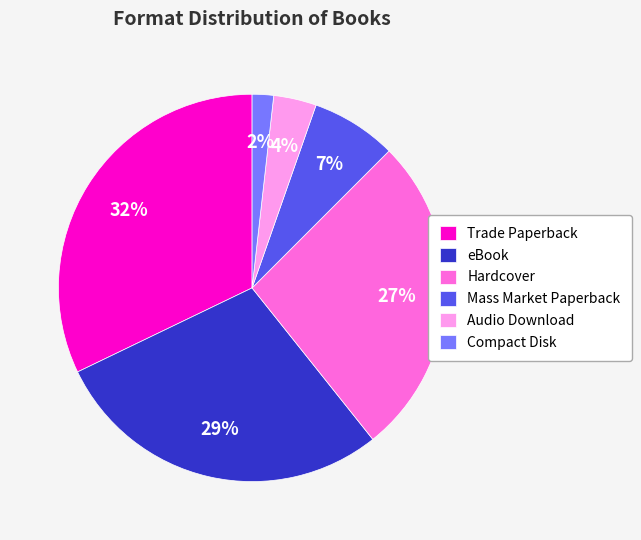

Do Compact Disk and eBook together represent more than half of the pie?

No